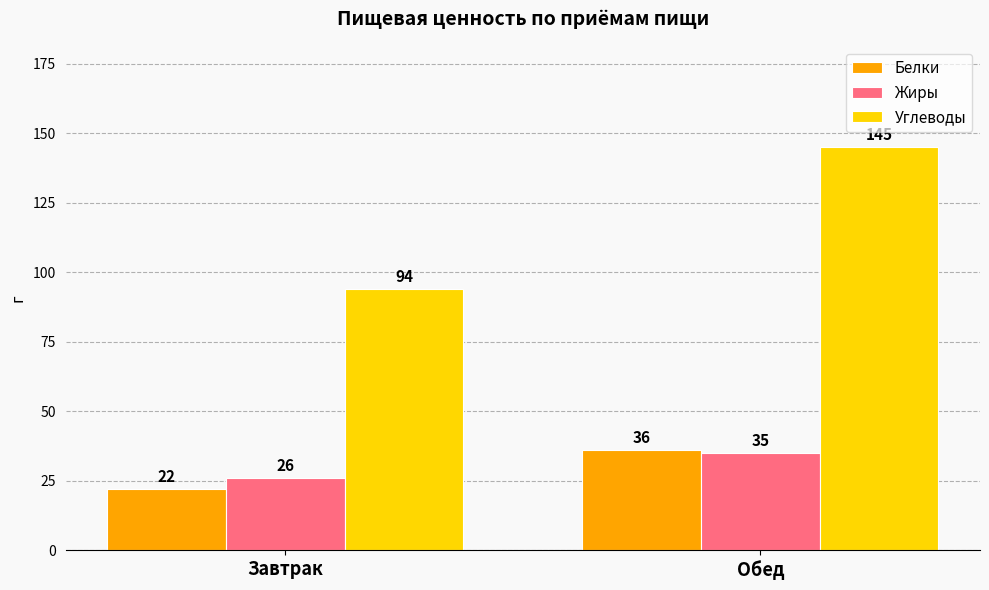

What is the difference between the highest and lowest values at Обед?

110